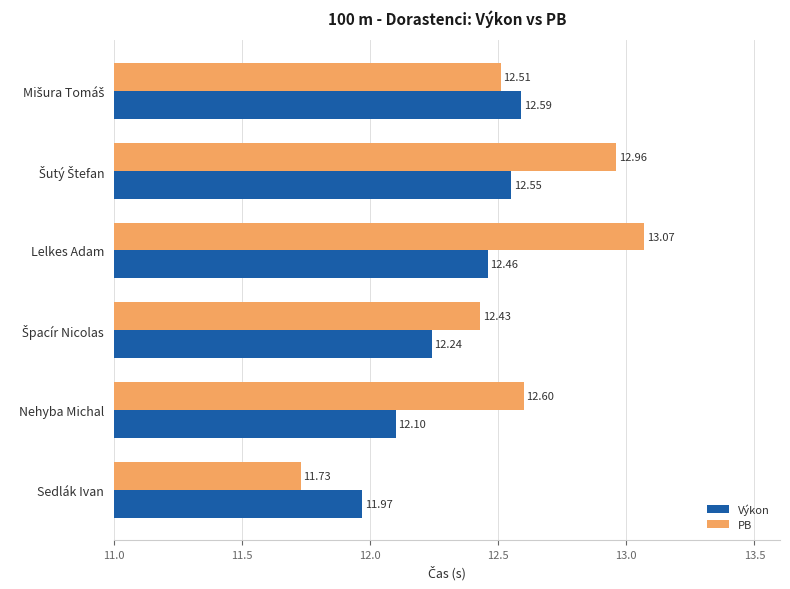

What is the spread (max minus min) of values at Nehyba Michal?

0.5